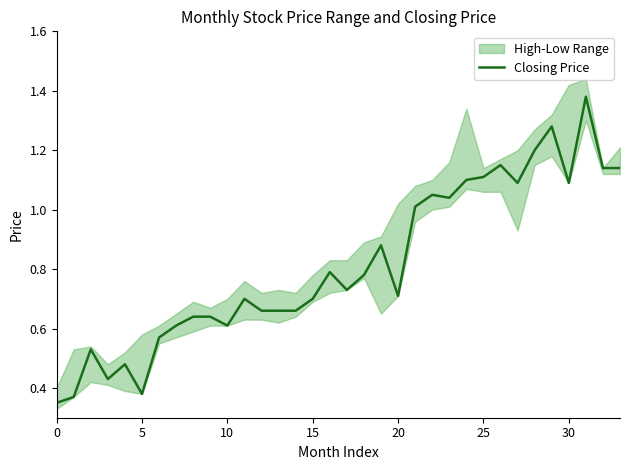

Approximately how many times larger is the value at 10 compared to 31?

0.4